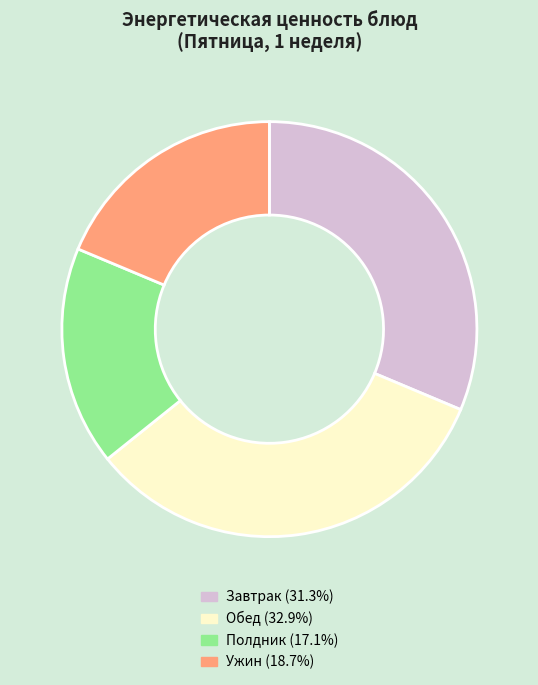

Does any single category account for the majority?

No